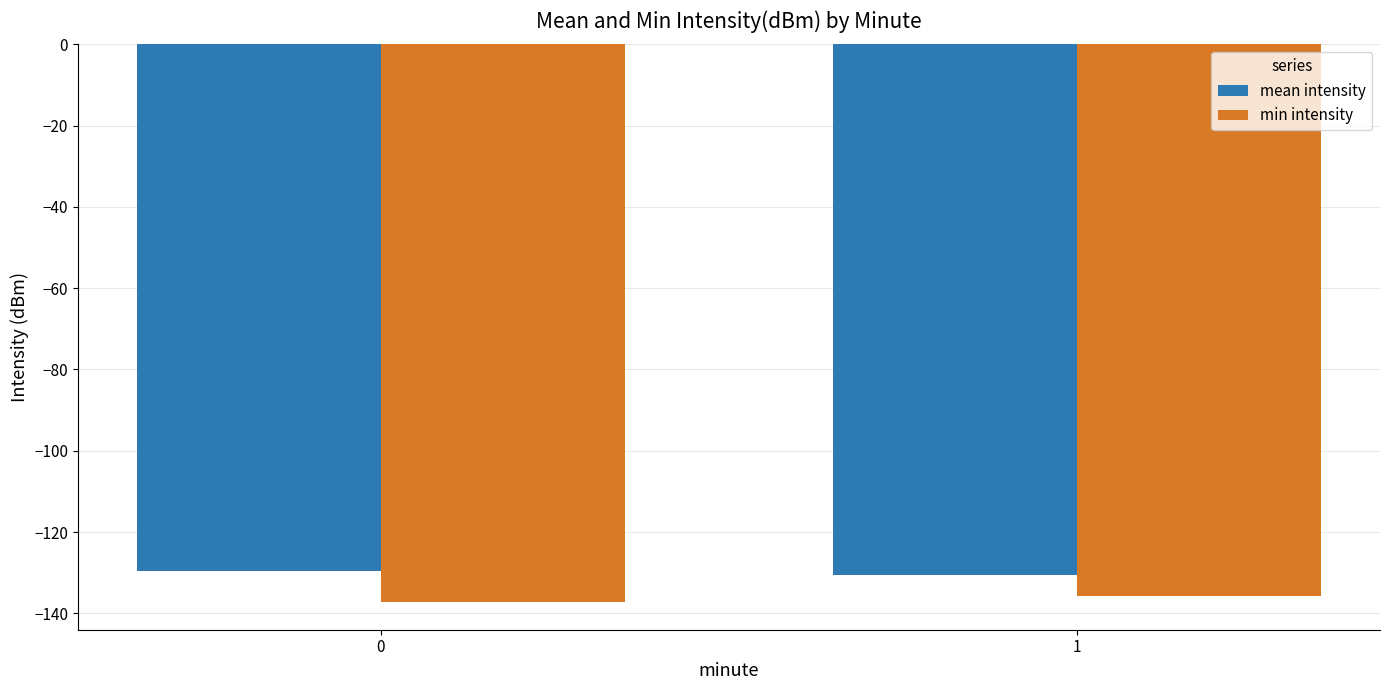

What is the value of the mean intensity bar at the 2nd from the left?

-130.5